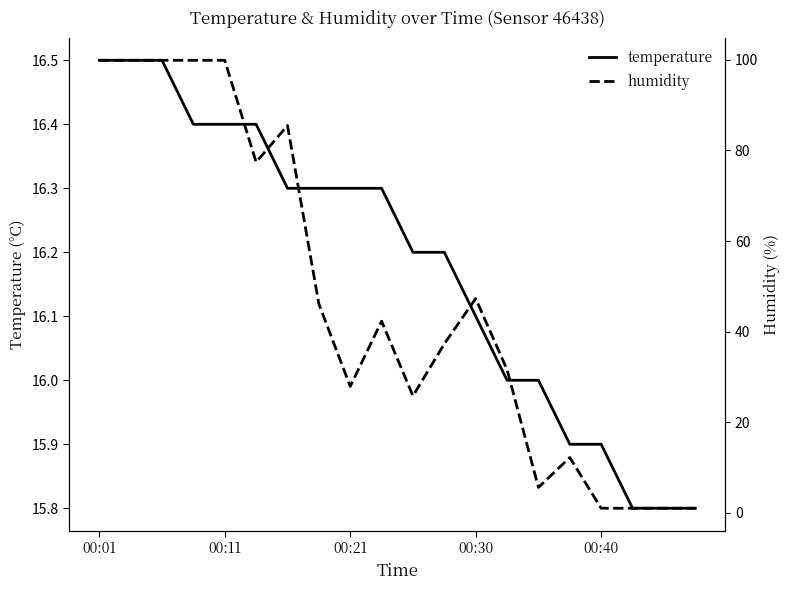

Between which two adjacent categories do humidity and temperature first intersect?

13 and 14